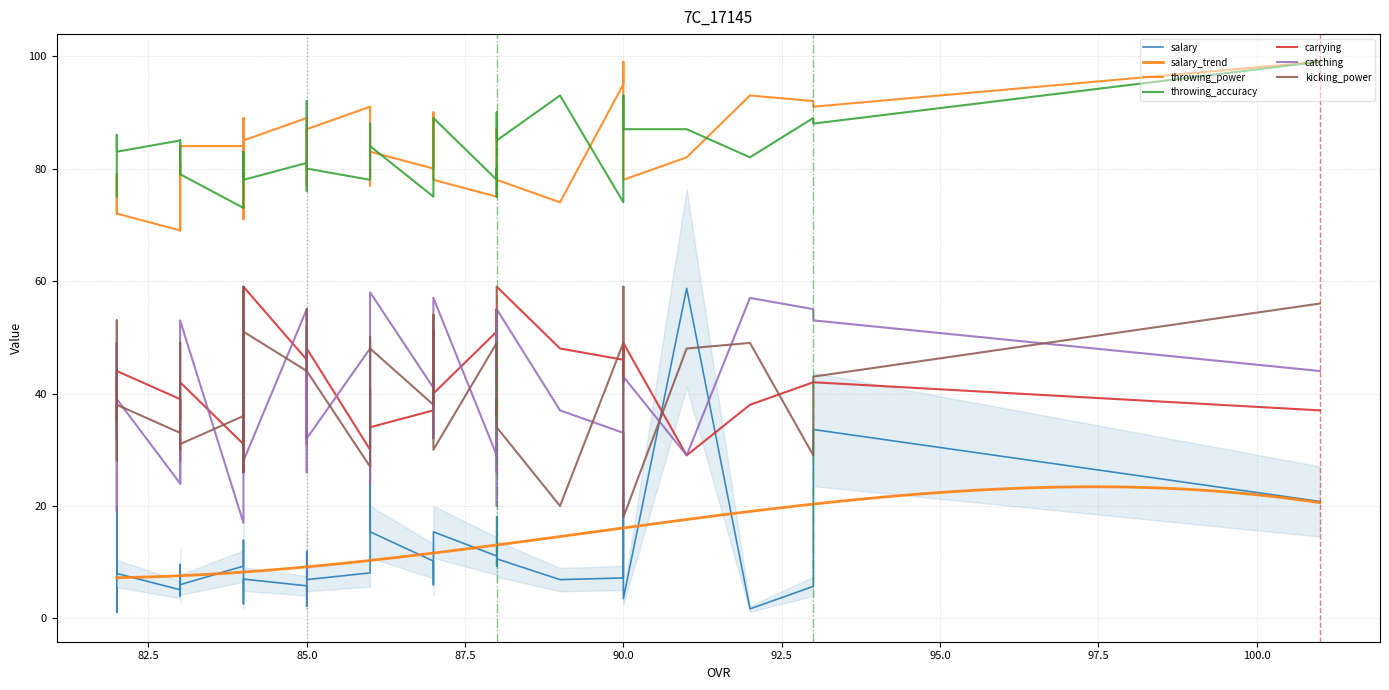

At which category is the sum across all series the highest?

101